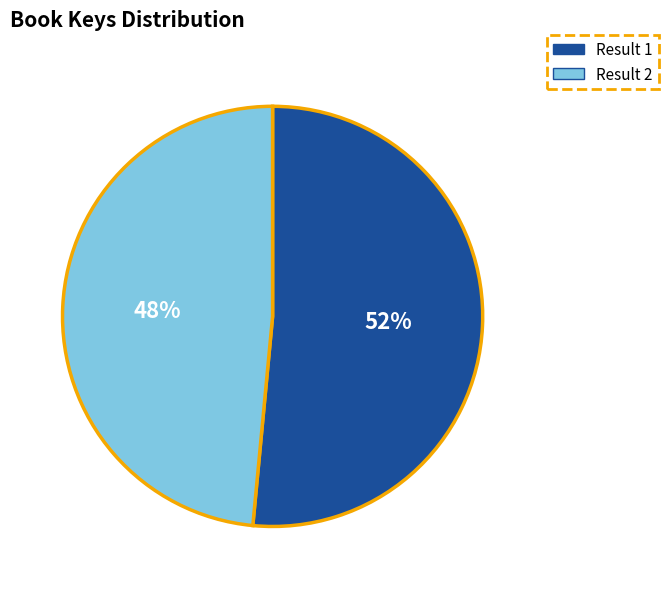

Which category has the biggest portion of the pie?

Result 1